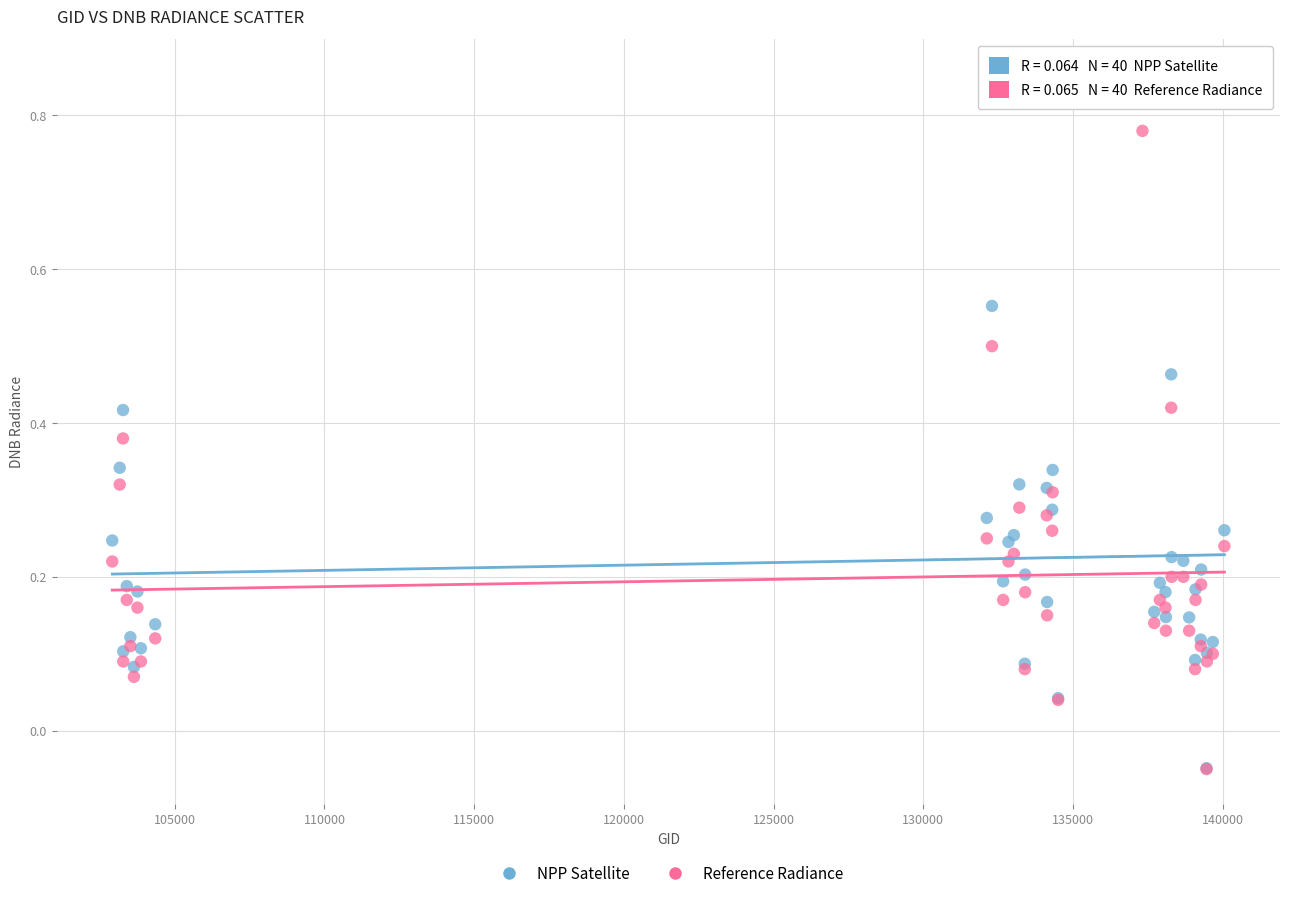

Which series has the largest Y range (max minus min)?

NPP Satellite